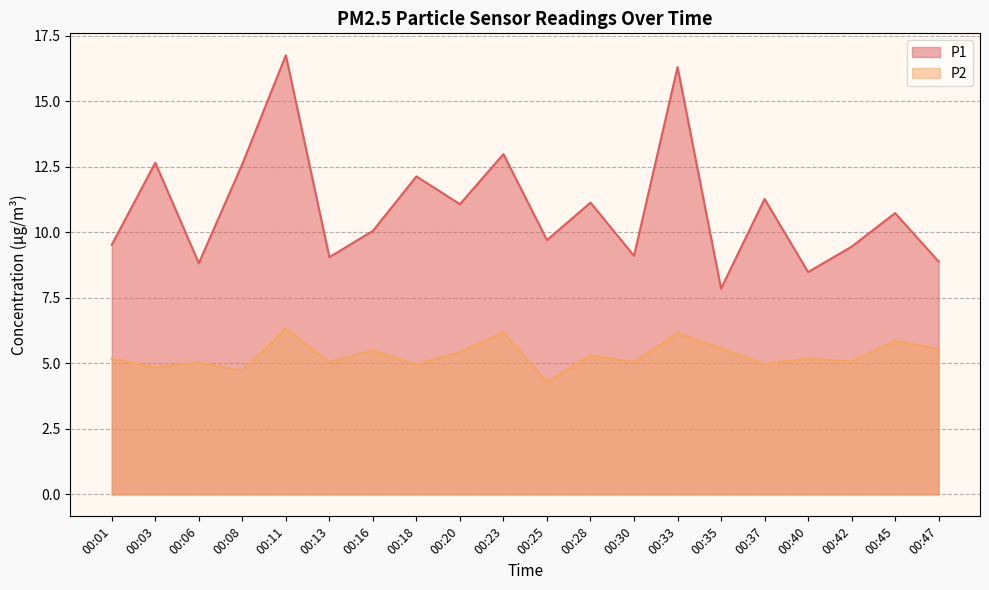

At which category is the sum across all series the highest?

00:11